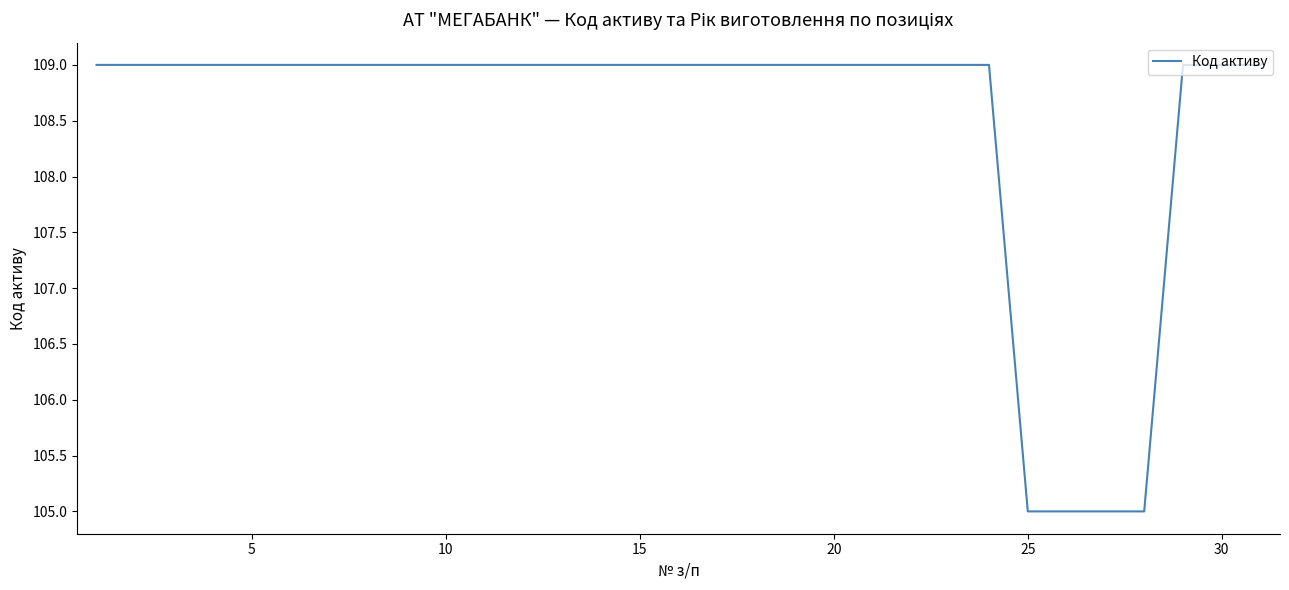

Reading left to right, what are all the values shown in this chart?

109	109	109	109	109	109	109	109	109	109	109	109	109	109	109	109	109	109	109	109	109	109	109	109	105	105	105	105	109	109	109